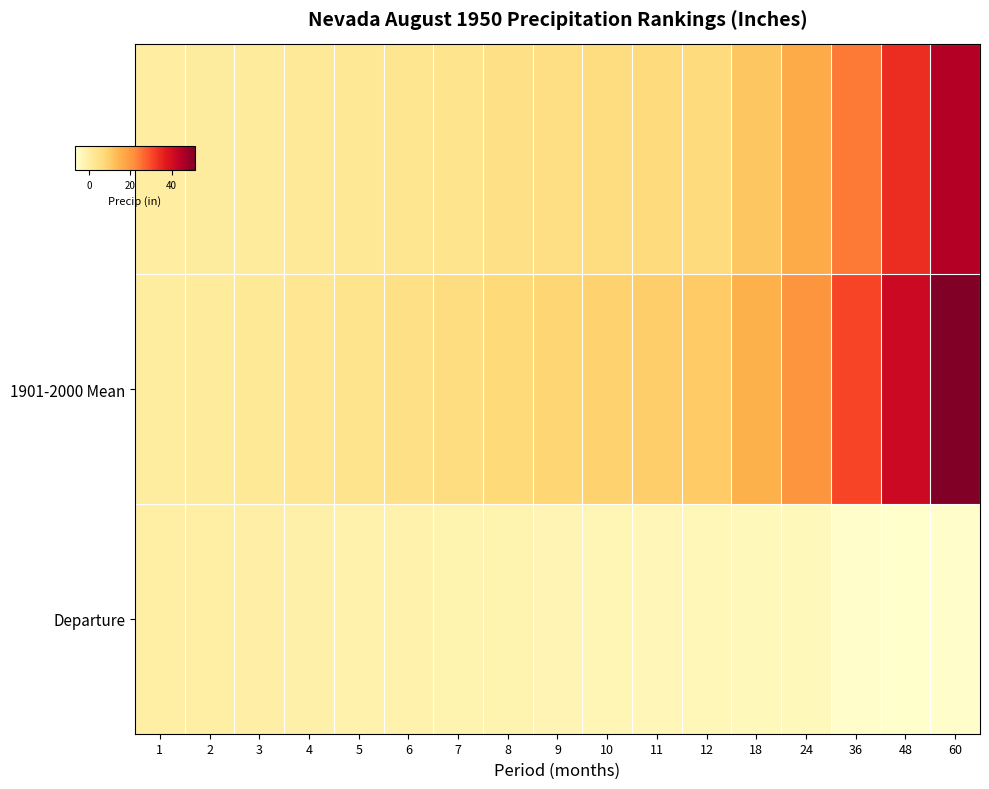

Reading left to right, what are all the values shown in this chart?

Value: 1=0.1	2=0.9	3=1.2	4=1.8	5=2.3	6=3.3	7=3.7	8=4.8	9=5.4	10=6.0	11=6.5	12=6.8	18=11.1	24=16.5	36=24.5	48=34.3	60=44.9
1901-2000 Mean: 1=0.6	2=1.1	3=1.8	4=2.8	5=3.7	6=4.8	7=5.9	8=7.1	9=8.1	10=9.0	11=9.7	12=10.3	18=15.1	24=20.6	36=30.9	48=41.1	60=51.4
Departure: 1=-0.5	2=-0.3	3=-0.6	4=-1.1	5=-1.4	6=-1.5	7=-2.2	8=-2.2	9=-2.7	10=-3.0	11=-3.3	12=-3.5	18=-4.0	24=-4.1	36=-6.4	48=-6.9	60=-6.5